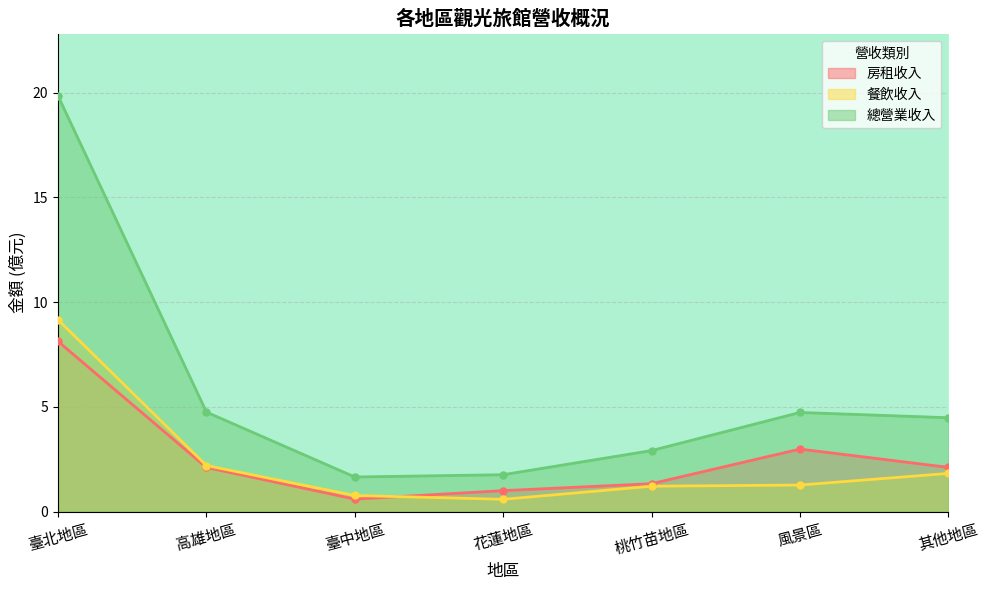

Reading left to right, list all the values displayed in this chart.

房租收入: 臺北地區=8.1	高雄地區=2.1	臺中地區=0.6	花蓮地區=1.0	桃竹苗地區=1.3	風景區=3.0	其他地區=2.1
餐飲收入: 臺北地區=9.2	高雄地區=2.2	臺中地區=0.8	花蓮地區=0.6	桃竹苗地區=1.2	風景區=1.3	其他地區=1.8
總營業收入: 臺北地區=19.8	高雄地區=4.7	臺中地區=1.7	花蓮地區=1.8	桃竹苗地區=2.9	風景區=4.7	其他地區=4.5